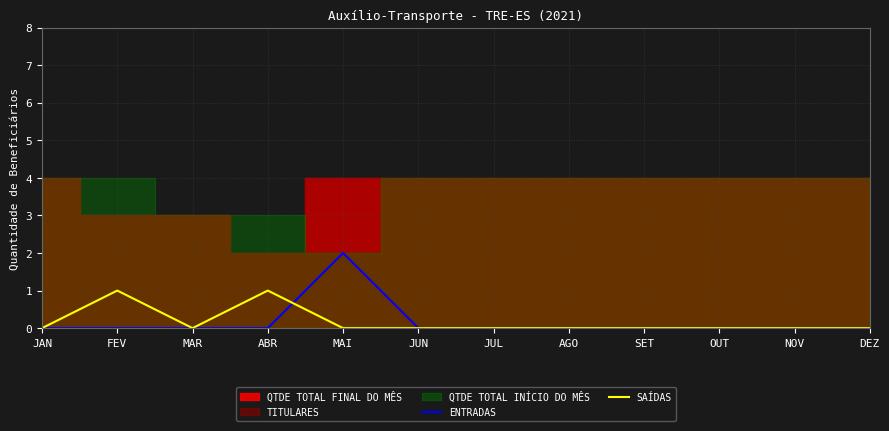

Is it true that SAÍDAS equals 1 at FEV?

True